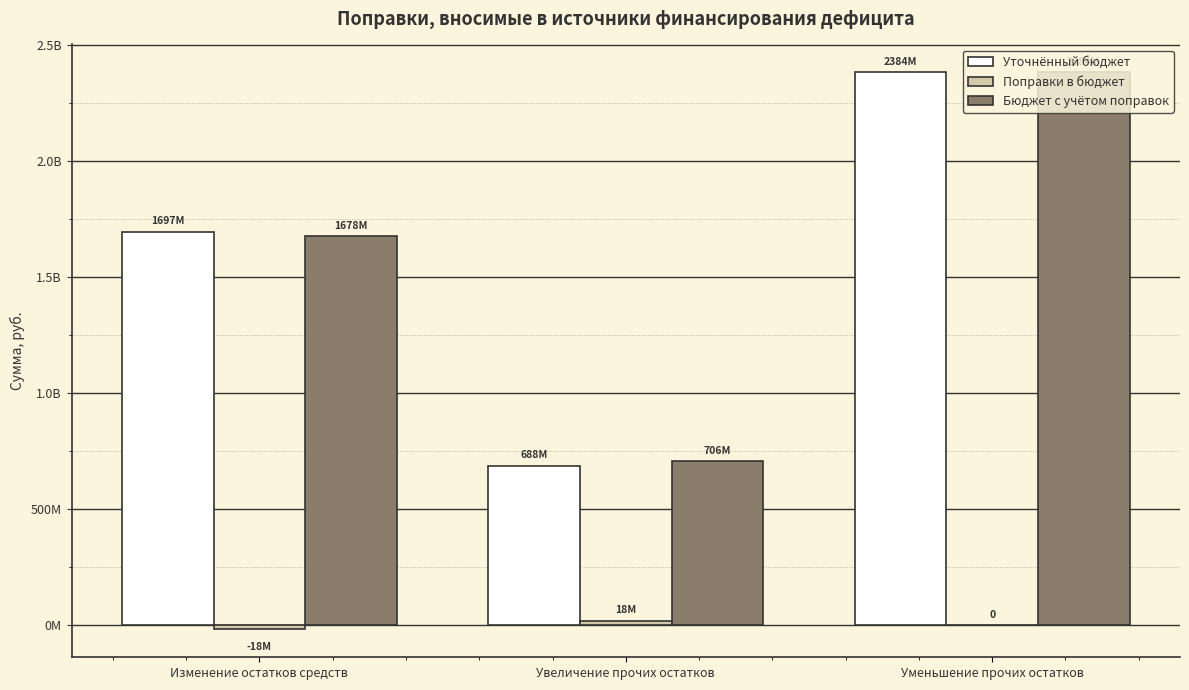

Does the chart contain stacked bars?

No